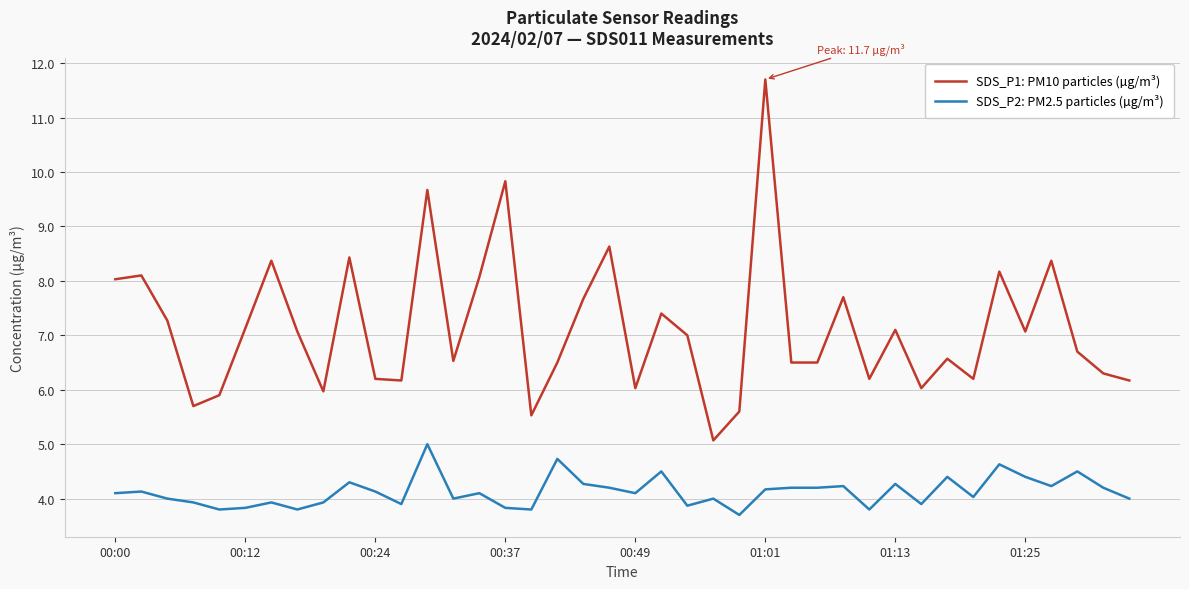

What is the highest value of the SDS_P1: PM10 particles (µg/m³) series?

11.7